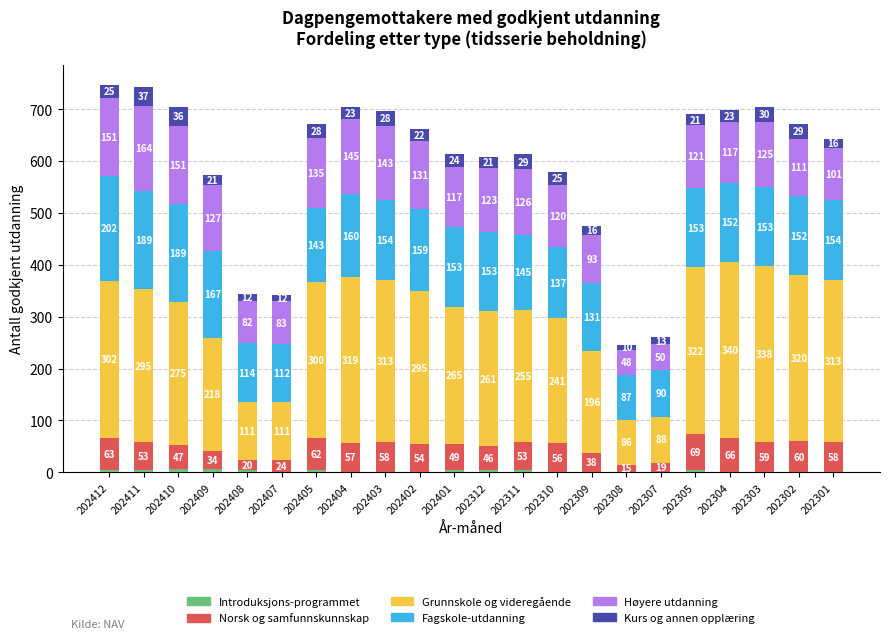

At which category is the sum across all series the highest?

202412